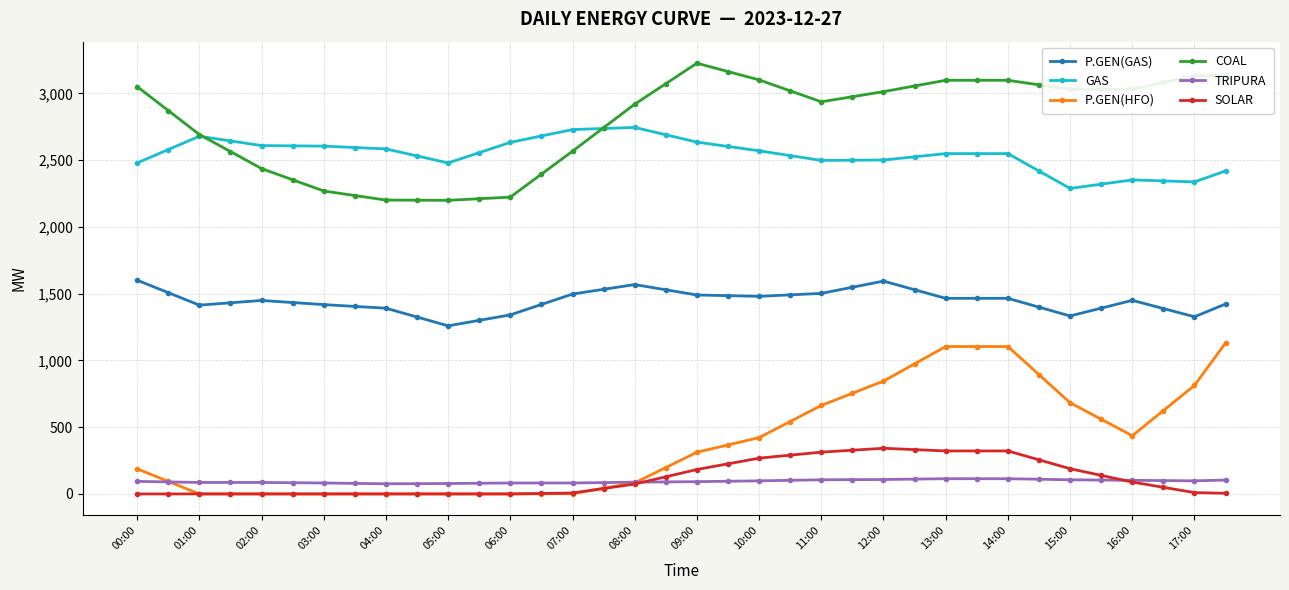

True or false: SOLAR and COAL intersect in this chart.

False